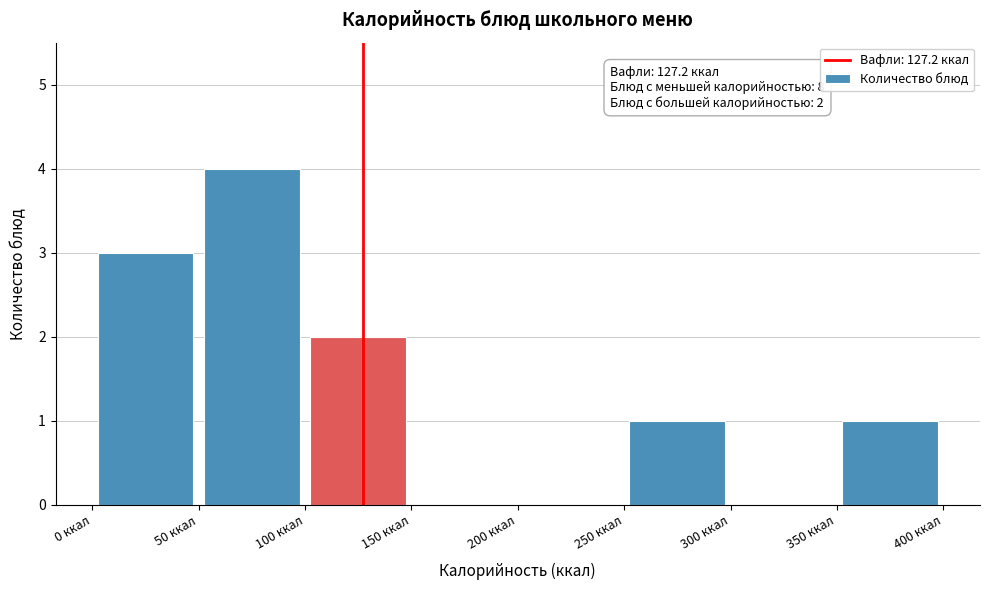

Over which range of the x-axis is the bar tallest?

50 to 100